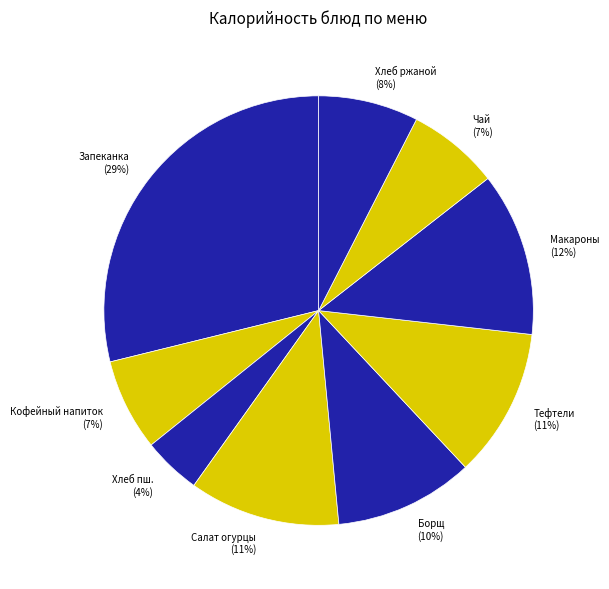

How many slices are in this pie chart?

9